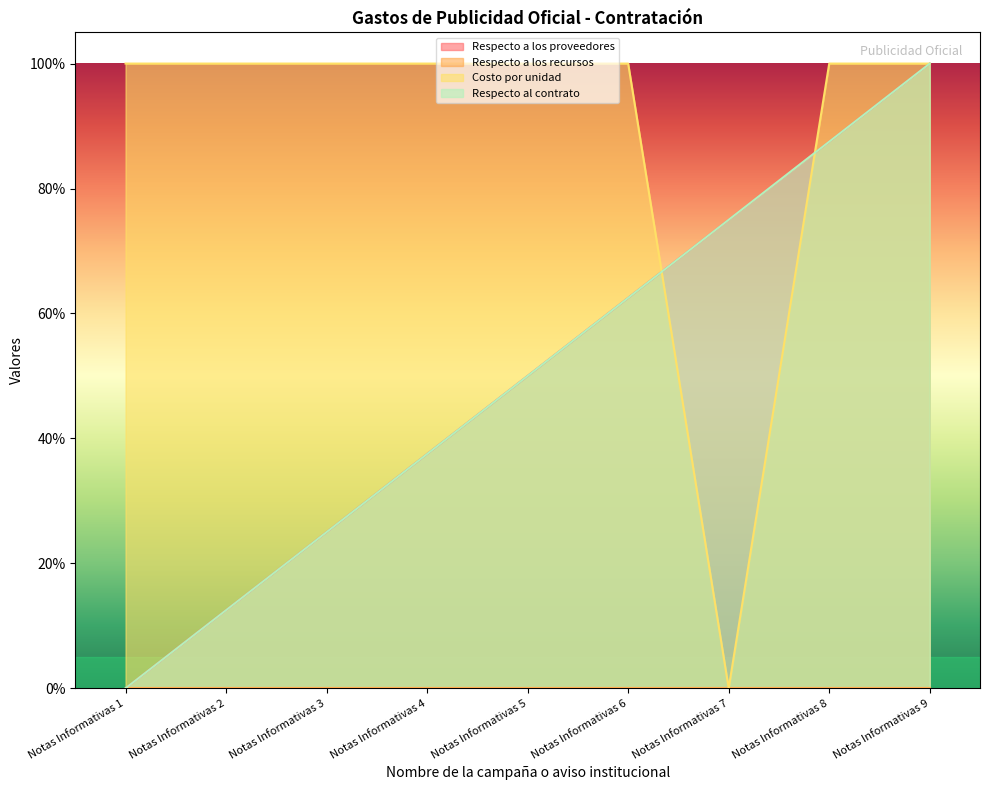

True or false: Respecto al contrato has more than 2 interior local peaks.

False